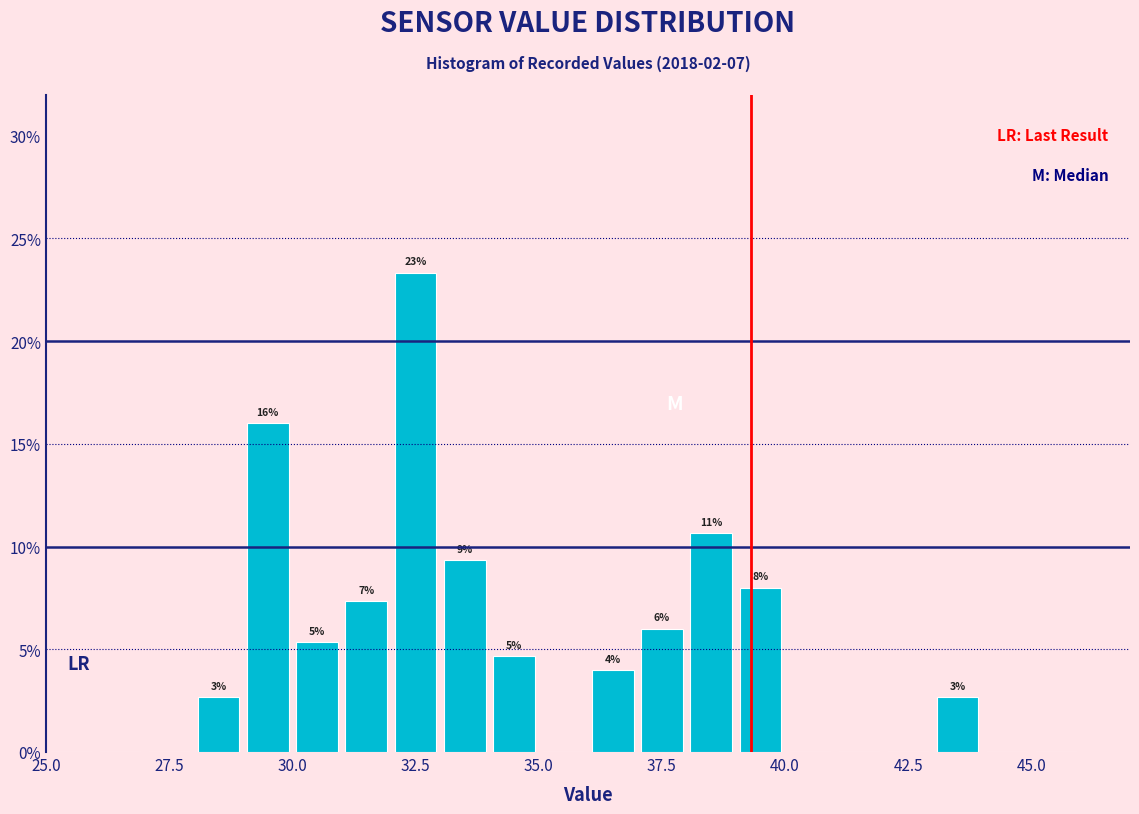

Around what value on the x-axis is the tallest bar? Give the approximate position of its centre, as read against the axis.

32.5